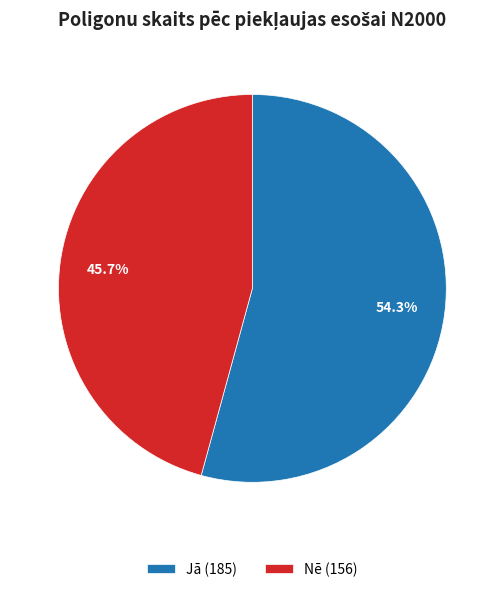

What percentage do Jā and Nē together represent?

100.0%